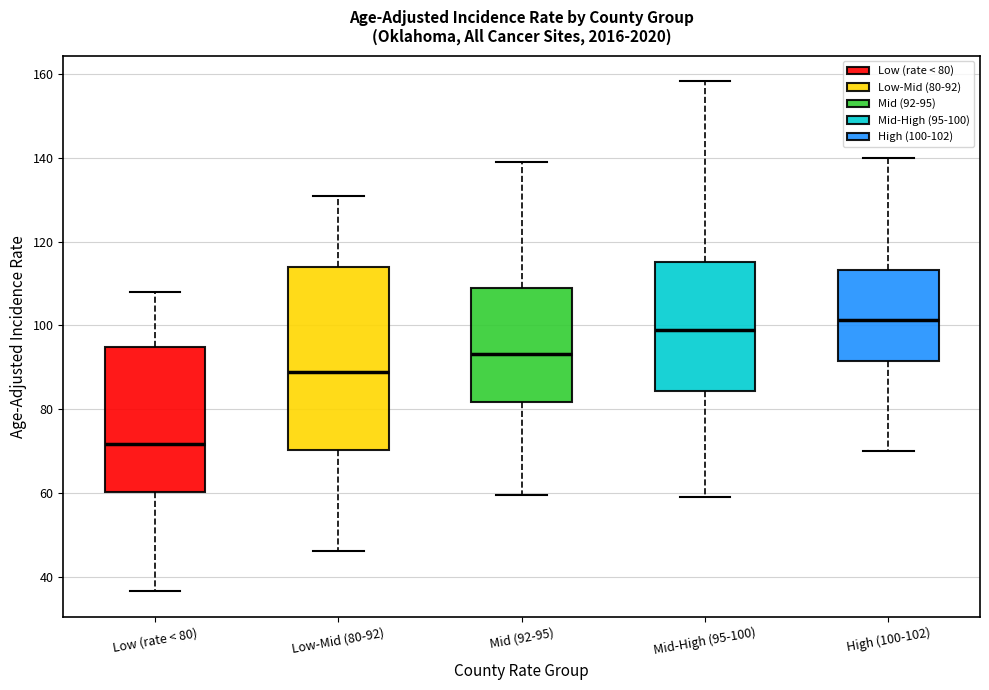

Reading left to right, transcribe this box plot: for each box, give where its median line is, the range the box spans, and where its two whiskers end, as read against the y-axis. The values are not printed on the chart, so give them approximately, as read against the axis.

Low (rate < 80): median 72, box 60 to 94, whiskers 36 to 108
Low-Mid (80-92): median 88, box 70 to 114, whiskers 46 to 132
Mid (92-95): median 94, box 82 to 108, whiskers 60 to 138
Mid-High (95-100): median 98, box 84 to 116, whiskers 60 to 158
High (100-102): median 102, box 92 to 114, whiskers 70 to 140